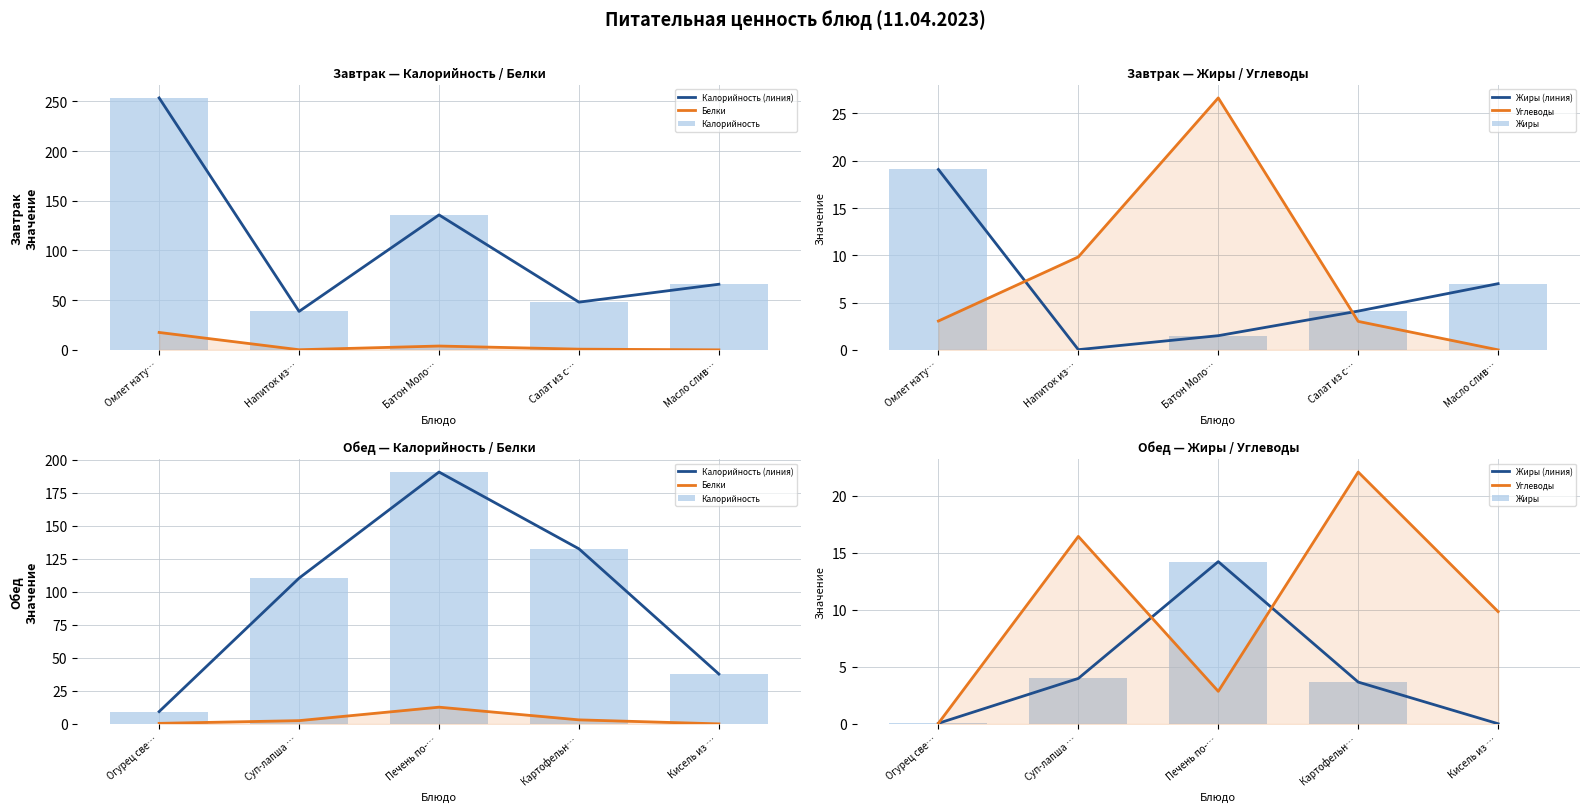

Which has a higher value, Суп-лапша … or Печень по-…?

Печень по-…